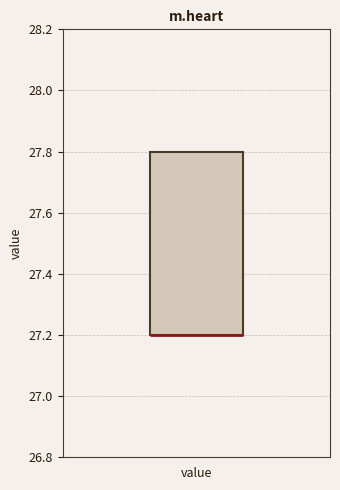

Where is the upper edge of the box for value on the y-axis? The values are not printed on the chart, so give them approximately, as read against the axis.

27.8